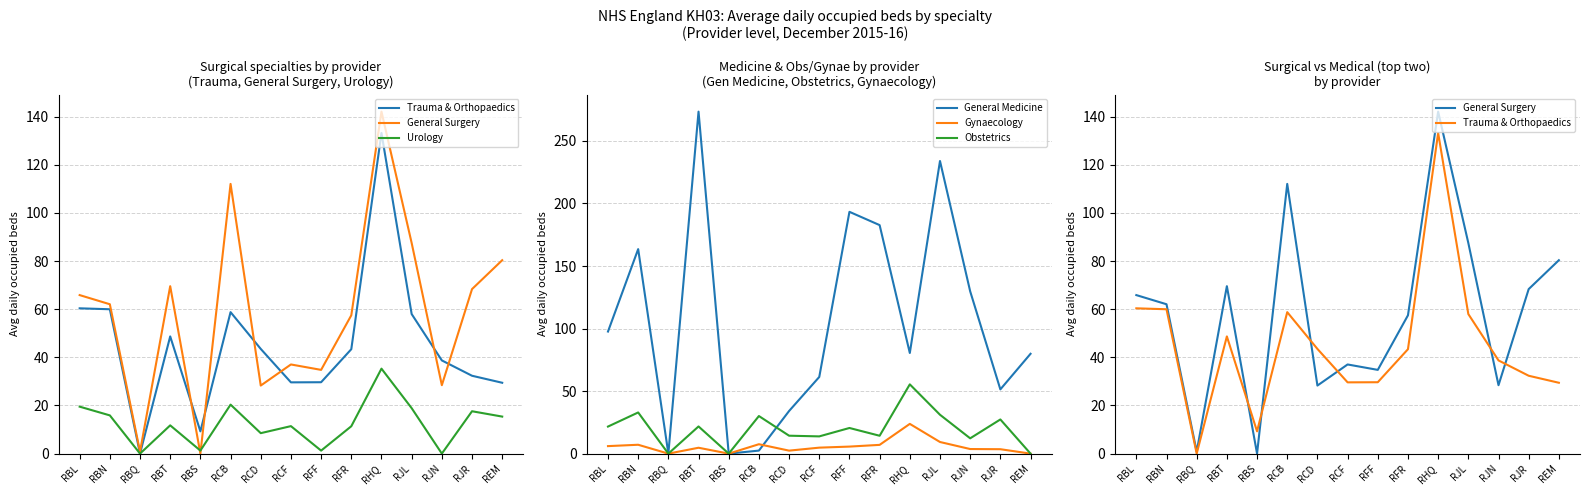

What is the label of the 1st point from the right?

REM